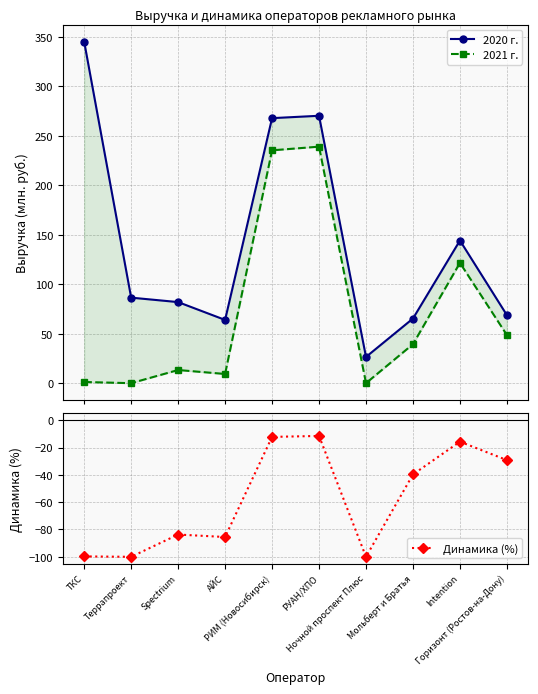

The value of 2021 г. at Intention is 207.9. True or false?

False